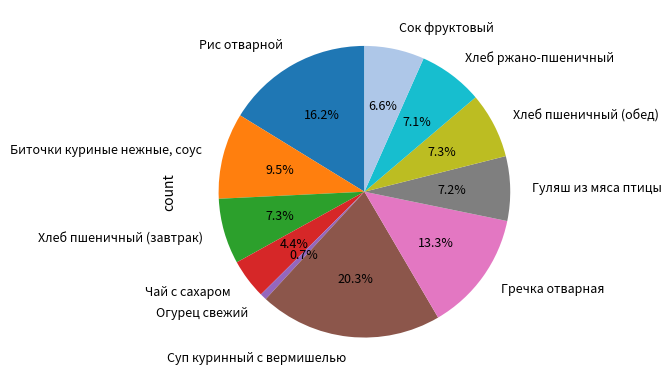

Is the sum of Суп куринный с вермишелью and Гречка отварная greater than half?

No